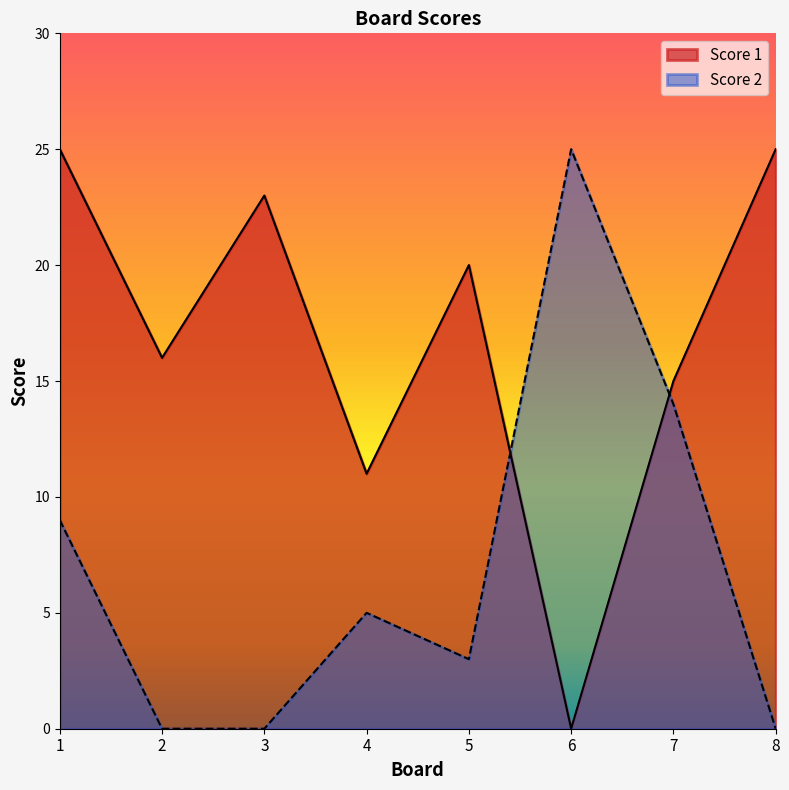

How many values in the Score 2 series exceed 5?

3